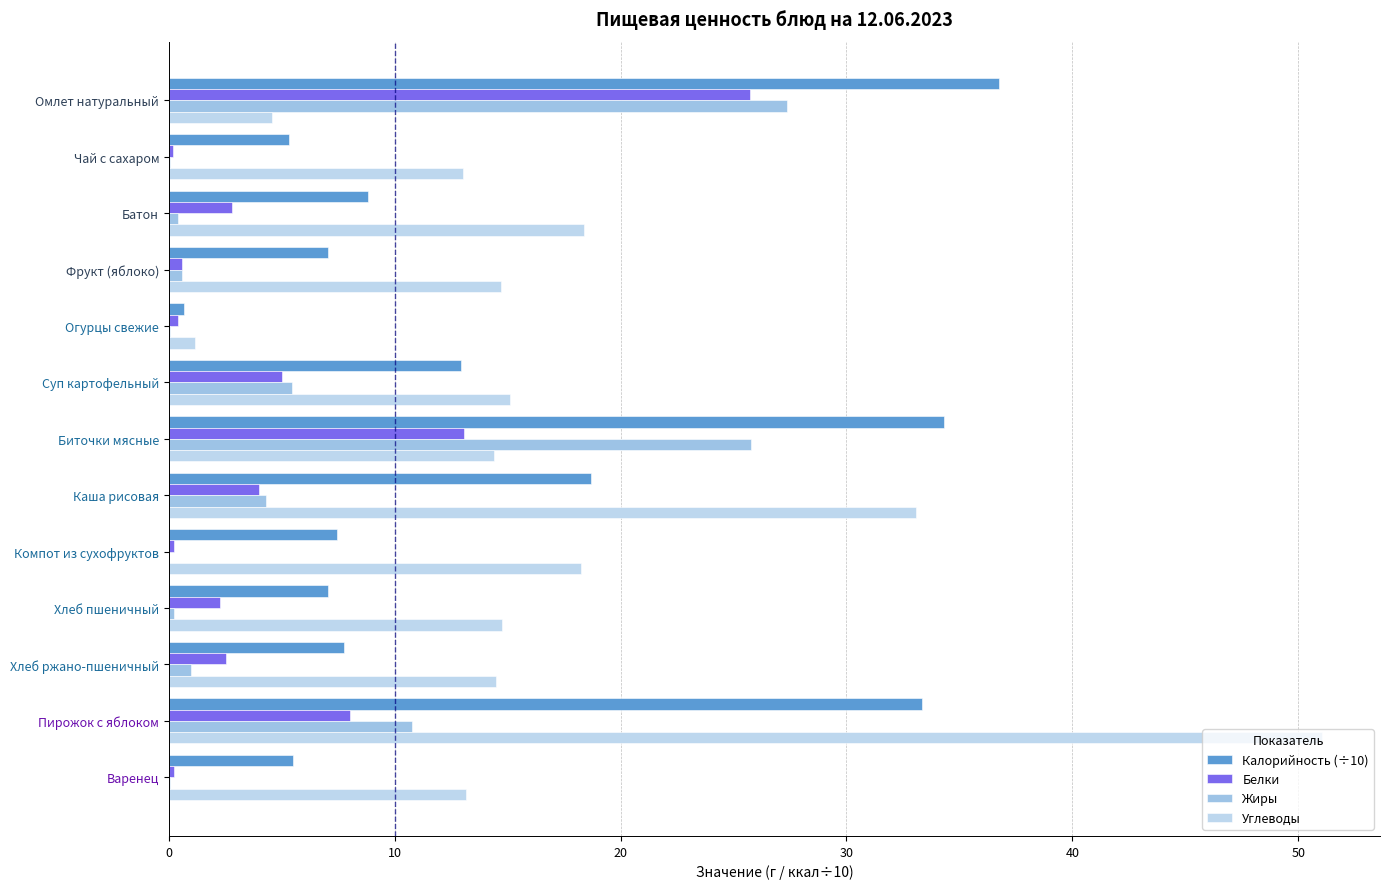

How many data points does each series have?

13